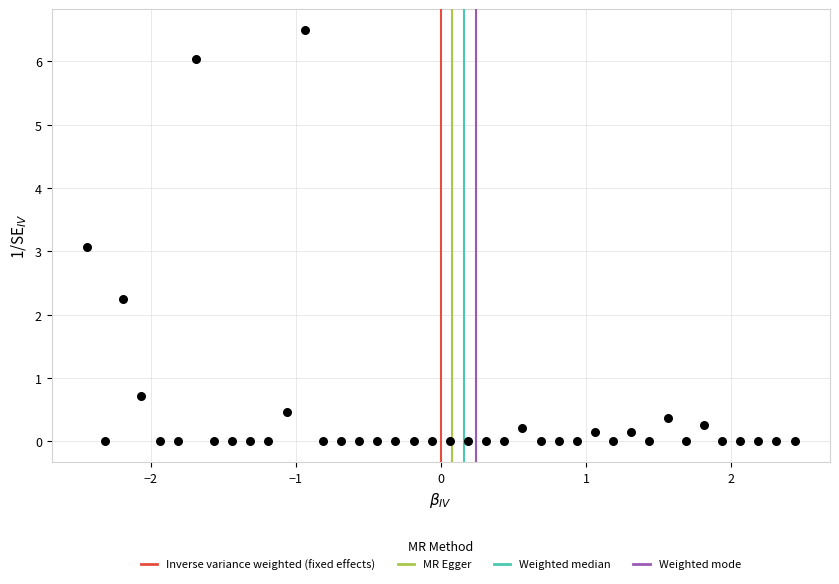

What is the range of X values (max minus min)?

4.9